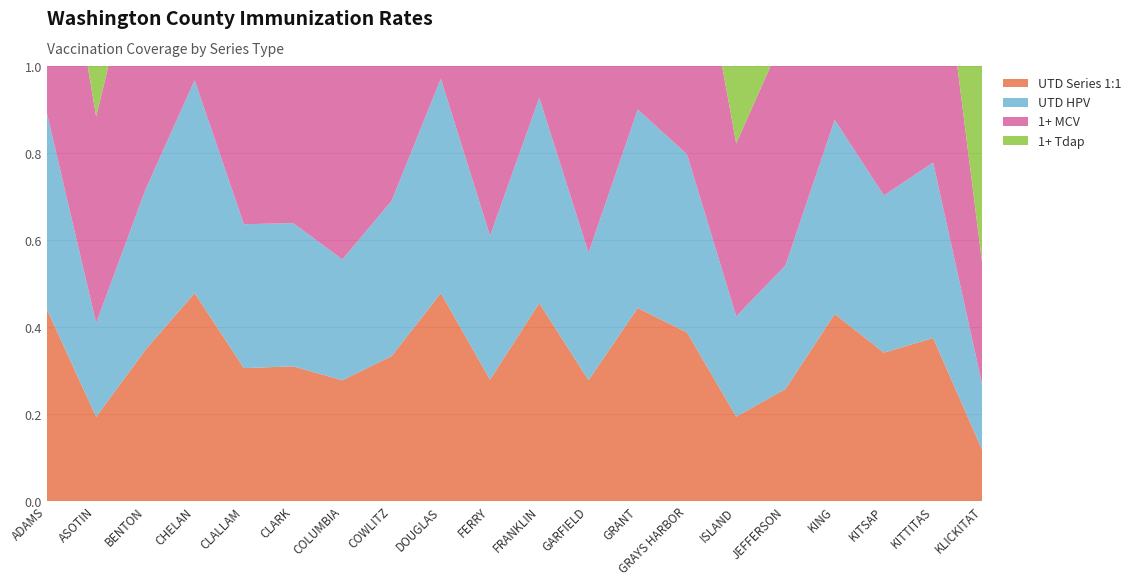

Reading right to left, what are all the values shown in this chart?

UTD Series 1:1: KLICKITAT=0.1	KITTITAS=0.4	KITSAP=0.3	KING=0.4	JEFFERSON=0.3	ISLAND=0.2	GRAYS HARBOR=0.4	GRANT=0.4	GARFIELD=0.3	FRANKLIN=0.5	FERRY=0.3	DOUGLAS=0.5	COWLITZ=0.3	COLUMBIA=0.3	CLARK=0.3	CLALLAM=0.3	CHELAN=0.5	BENTON=0.3	ASOTIN=0.2	ADAMS=0.4
UTD HPV: KLICKITAT=0.1	KITTITAS=0.4	KITSAP=0.4	KING=0.4	JEFFERSON=0.3	ISLAND=0.2	GRAYS HARBOR=0.4	GRANT=0.5	GARFIELD=0.3	FRANKLIN=0.5	FERRY=0.3	DOUGLAS=0.5	COWLITZ=0.4	COLUMBIA=0.3	CLARK=0.3	CLALLAM=0.3	CHELAN=0.5	BENTON=0.4	ASOTIN=0.2	ADAMS=0.5
1+ MCV: KLICKITAT=0.3	KITTITAS=0.7	KITSAP=0.6	KING=0.7	JEFFERSON=0.5	ISLAND=0.4	GRAYS HARBOR=0.6	GRANT=0.7	GARFIELD=0.6	FRANKLIN=0.7	FERRY=0.4	DOUGLAS=0.7	COWLITZ=0.6	COLUMBIA=0.6	CLARK=0.6	CLALLAM=0.6	CHELAN=0.7	BENTON=0.6	ASOTIN=0.5	ADAMS=0.7
1+ Tdap: KLICKITAT=0.6	KITTITAS=0.8	KITSAP=0.7	KING=0.7	JEFFERSON=0.7	ISLAND=0.5	GRAYS HARBOR=0.7	GRANT=0.7	GARFIELD=0.8	FRANKLIN=0.8	FERRY=0.7	DOUGLAS=0.8	COWLITZ=0.7	COLUMBIA=0.7	CLARK=0.7	CLALLAM=0.7	CHELAN=0.8	BENTON=0.8	ASOTIN=0.6	ADAMS=0.7